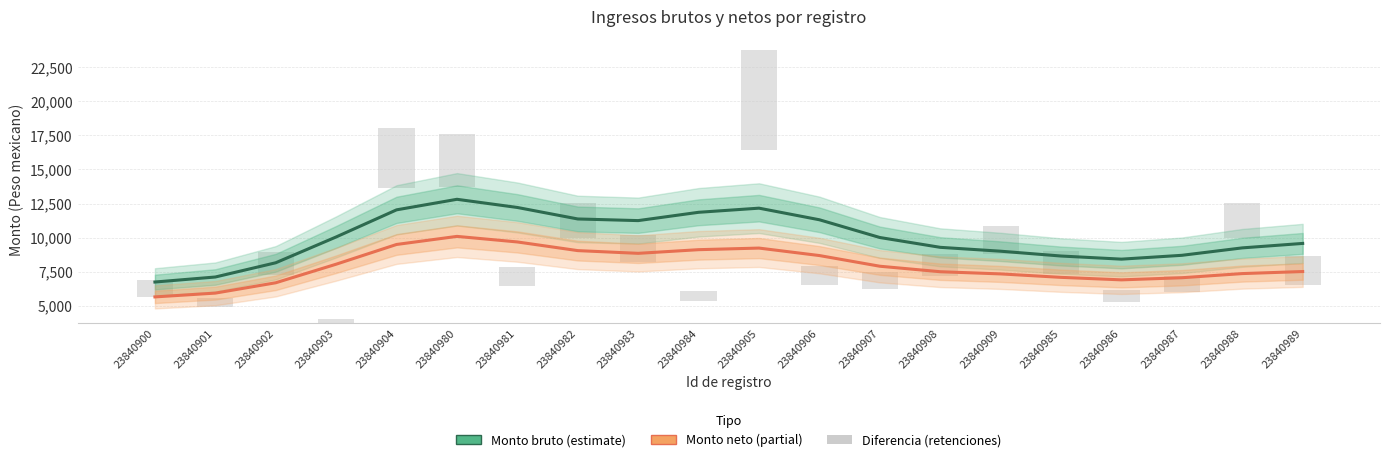

Which category has the lowest value in the Monto neto series?

23840900